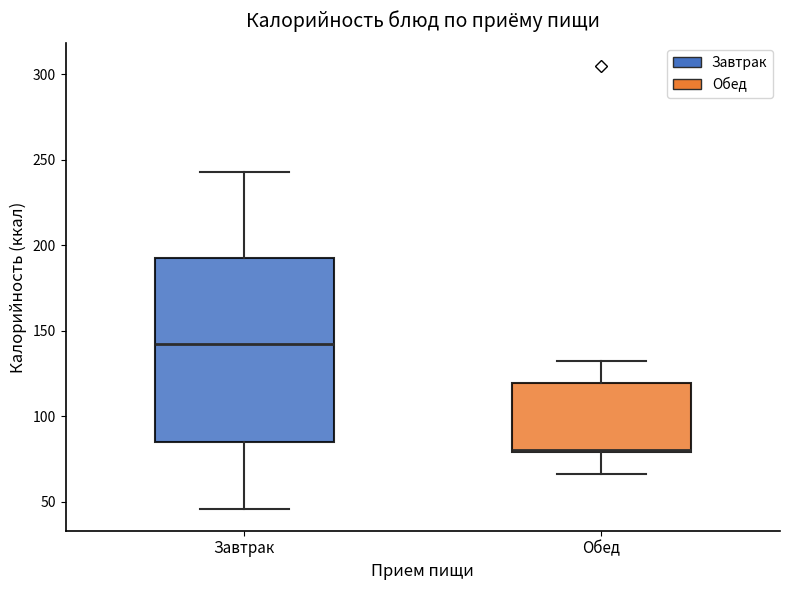

Which box is the tallest, from its lower edge to its upper edge?

Завтрак